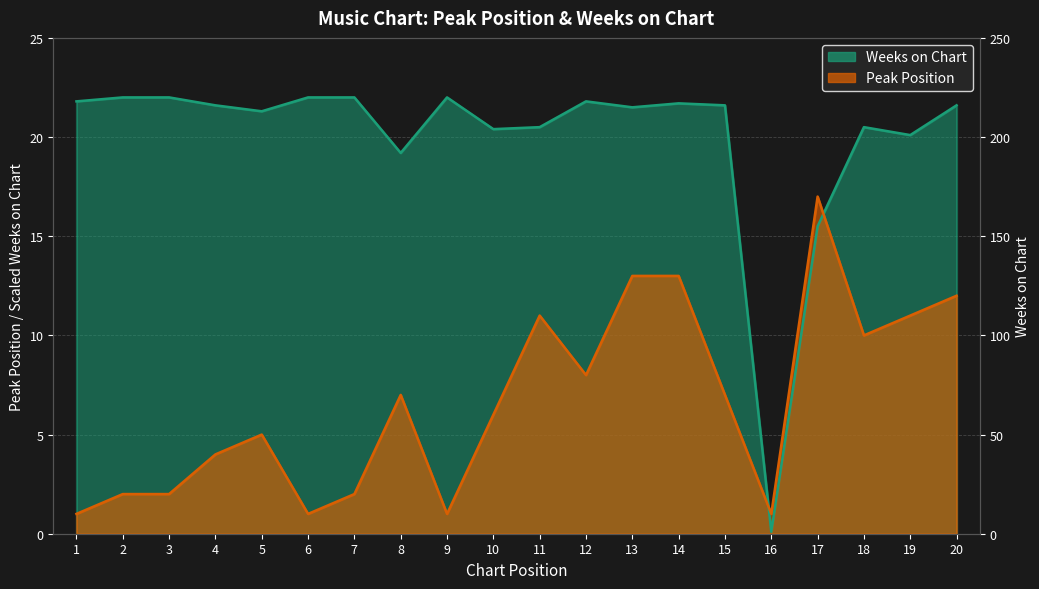

List the labels in order of Peak Position value, largest first.

17, 13, 14, 20, 11, 19, 18, 12, 8, 15, 10, 5, 4, 2, 3, 7, 1, 6, 9, 16